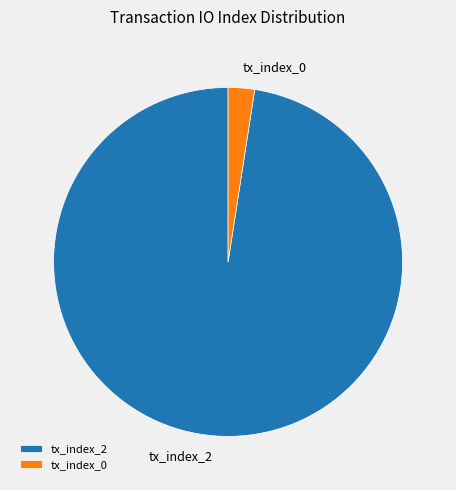

Is there a majority slice in this chart?

Yes